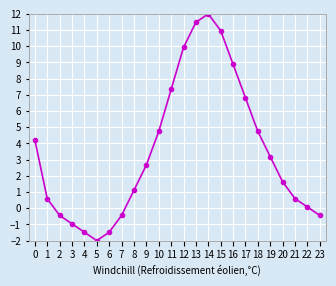

Read the value at 5.

-2.0